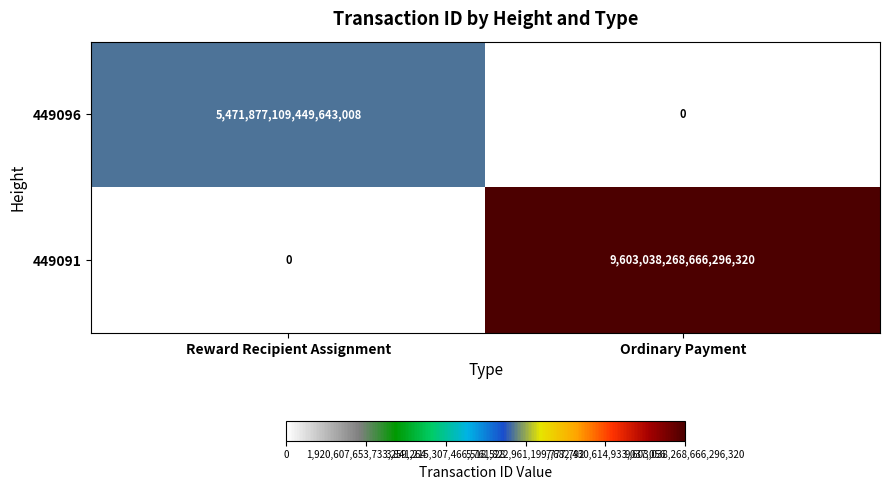

Which series has the largest total across all categories?

449091